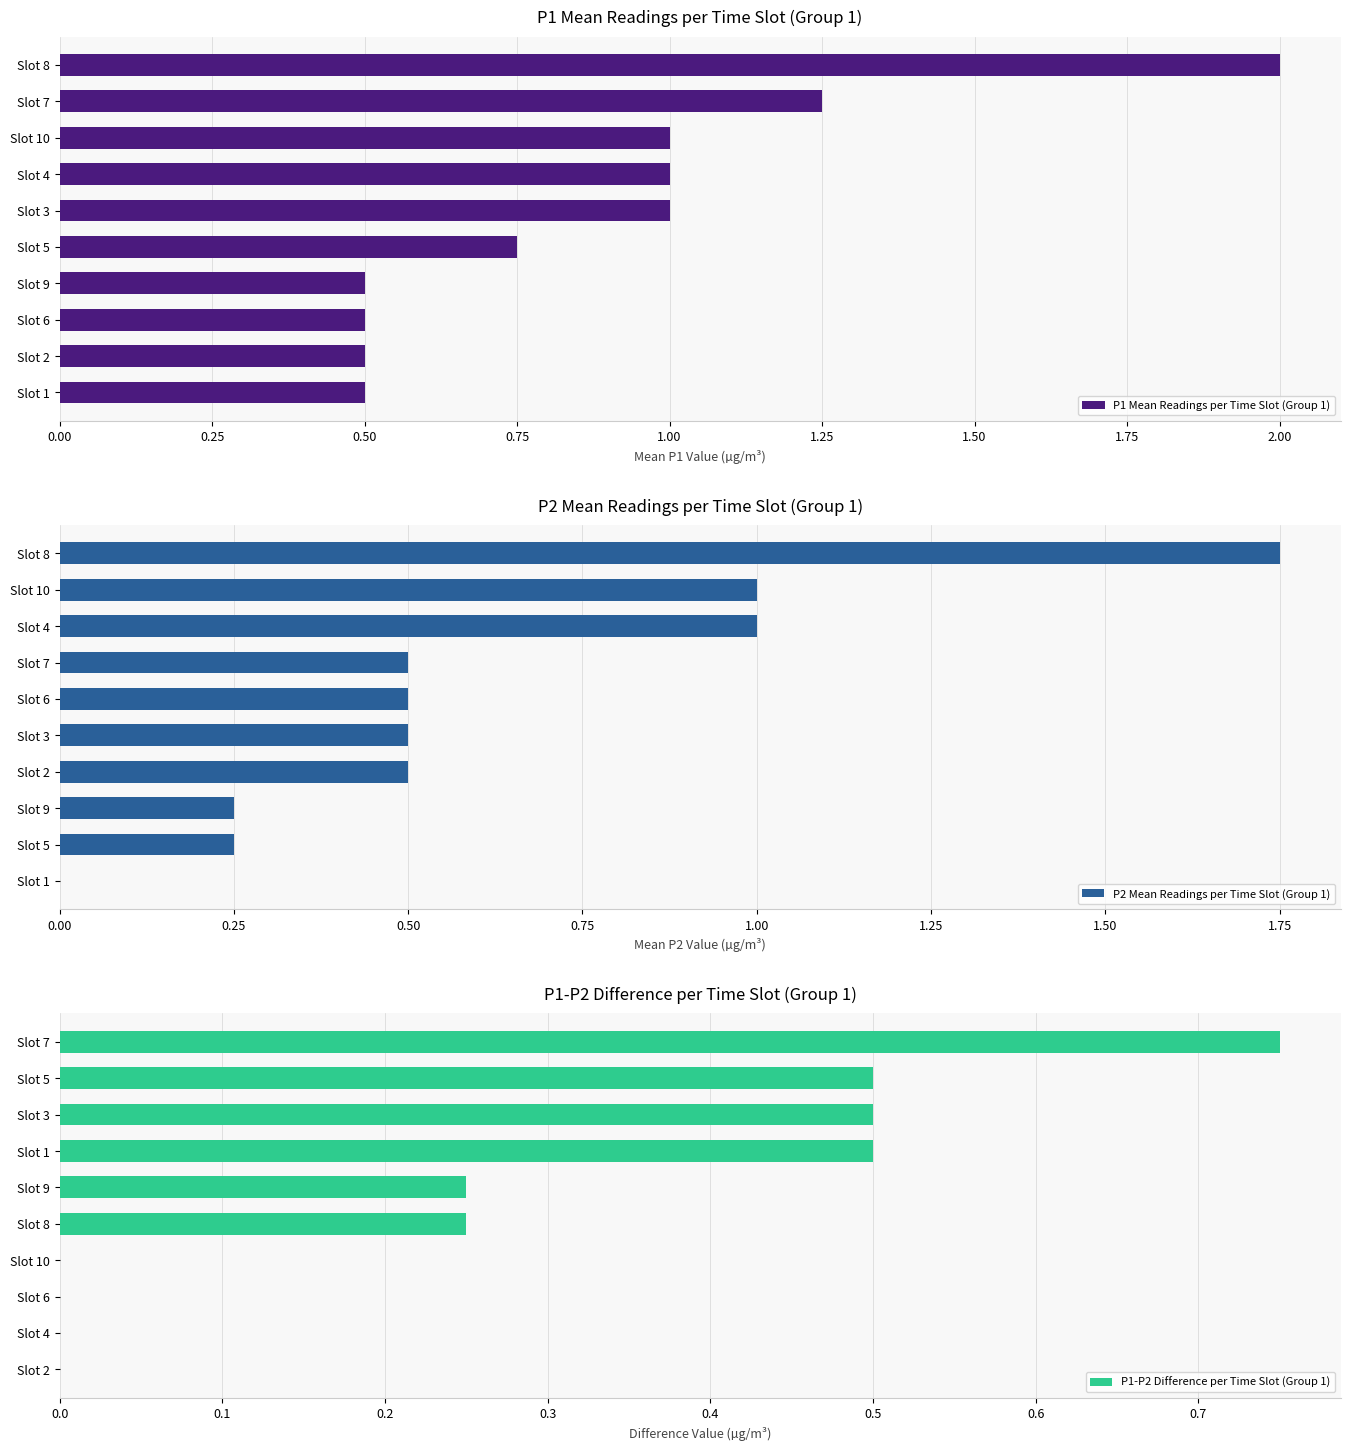

True or false: P1 Mean Readings per Time Slot (Group 1) has a value of 1.5 at Slot 4.

False